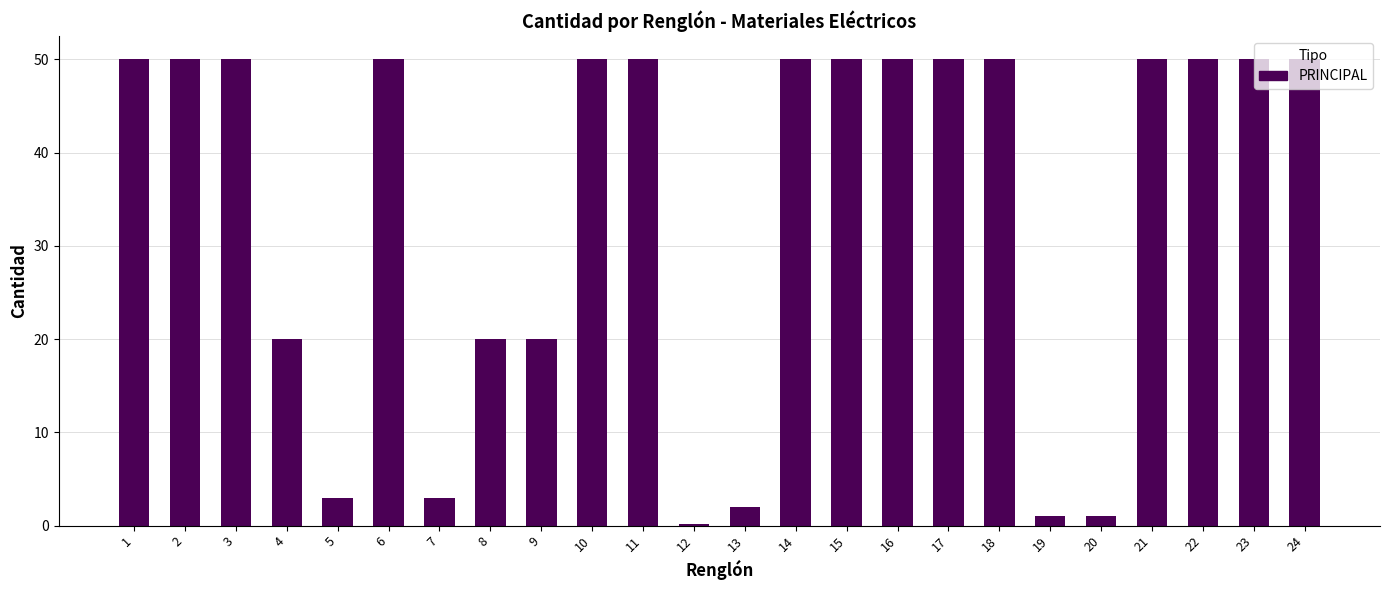

How many bars are there in total?

24